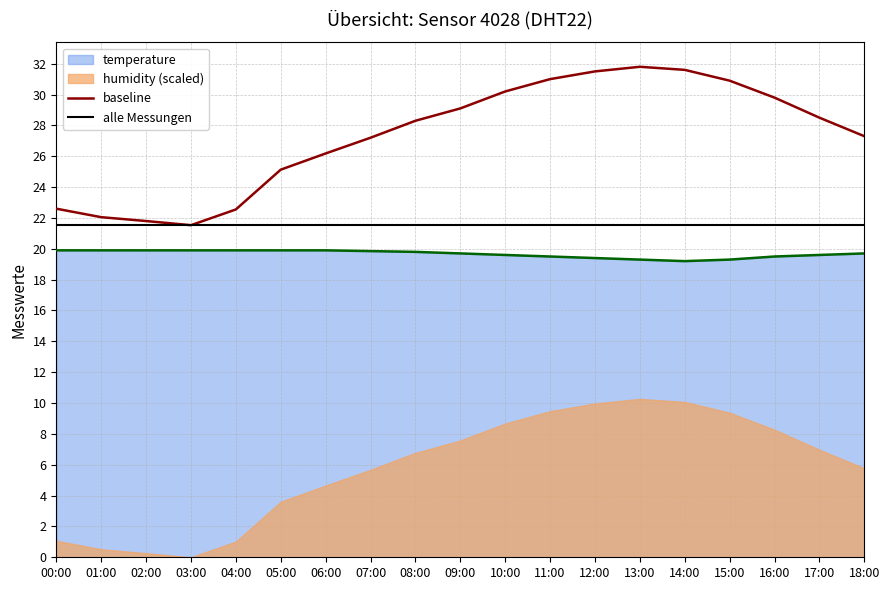

In humidity (scaled), how many points are lower than both neighbors (excluding endpoints)?

1